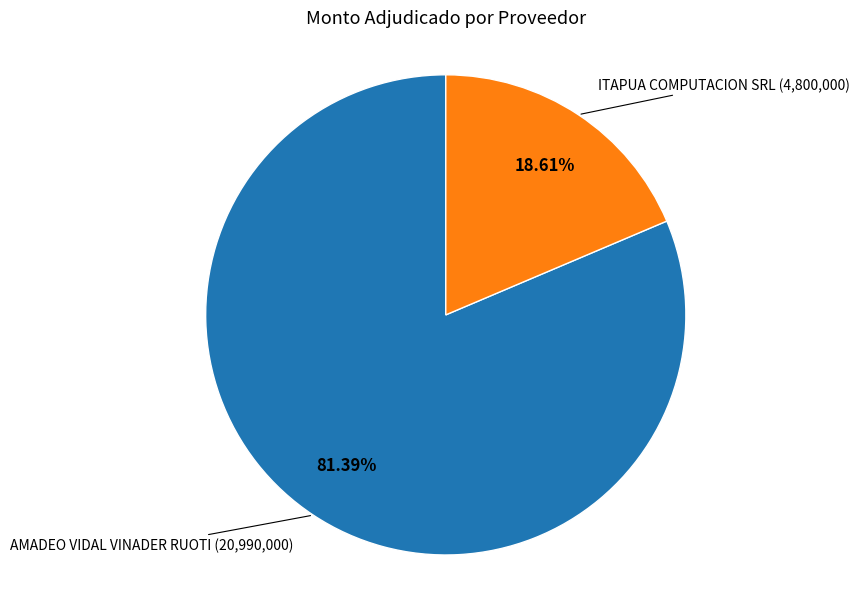

Is there any slice that represents more than half of the pie?

Yes